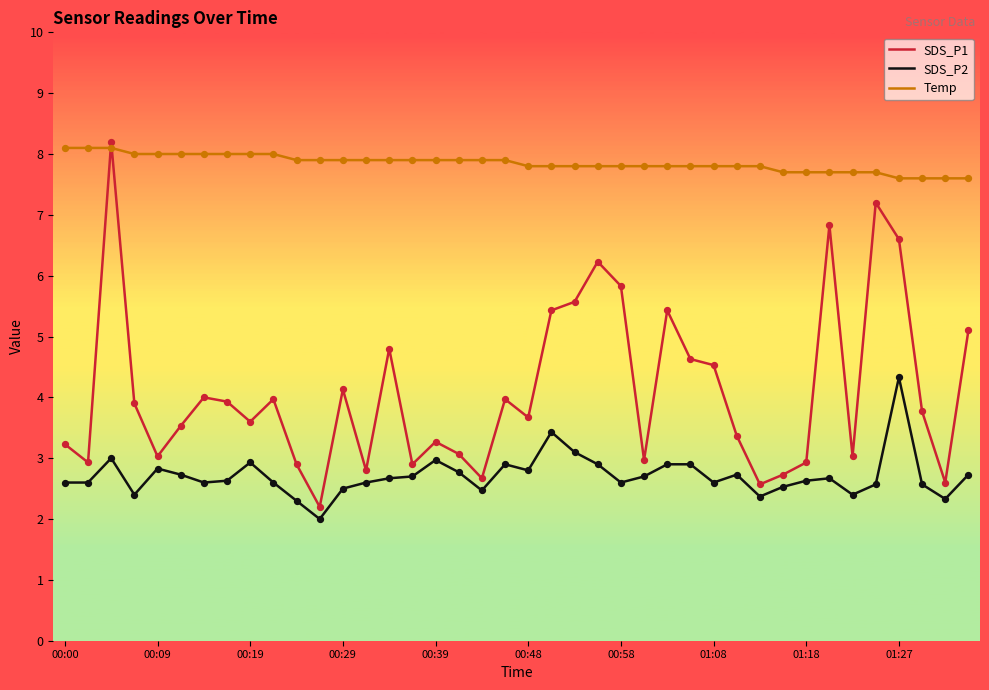

What is the maximum value for SDS_P1?

8.2